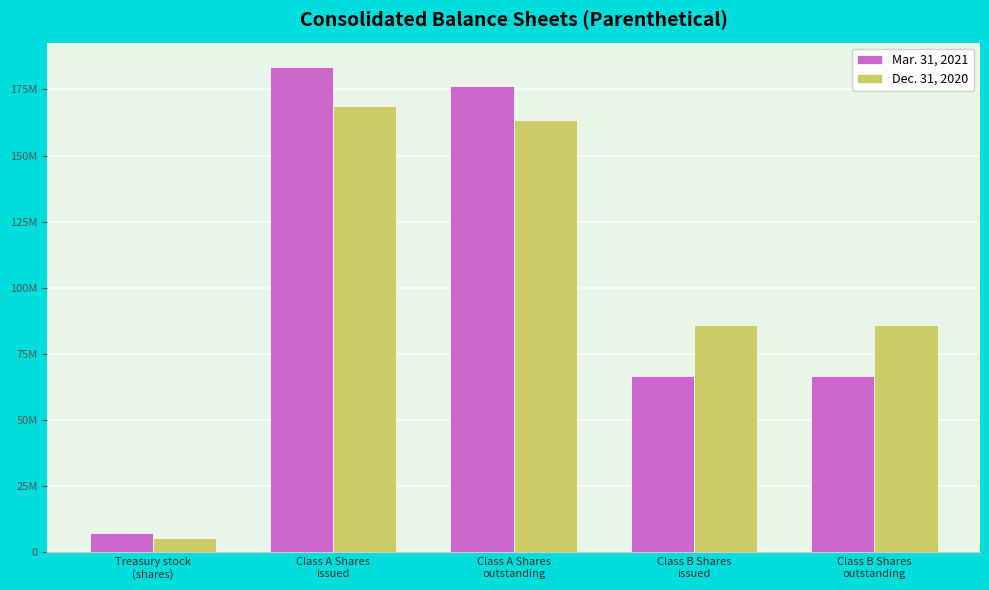

Does the chart contain any negative values?

No